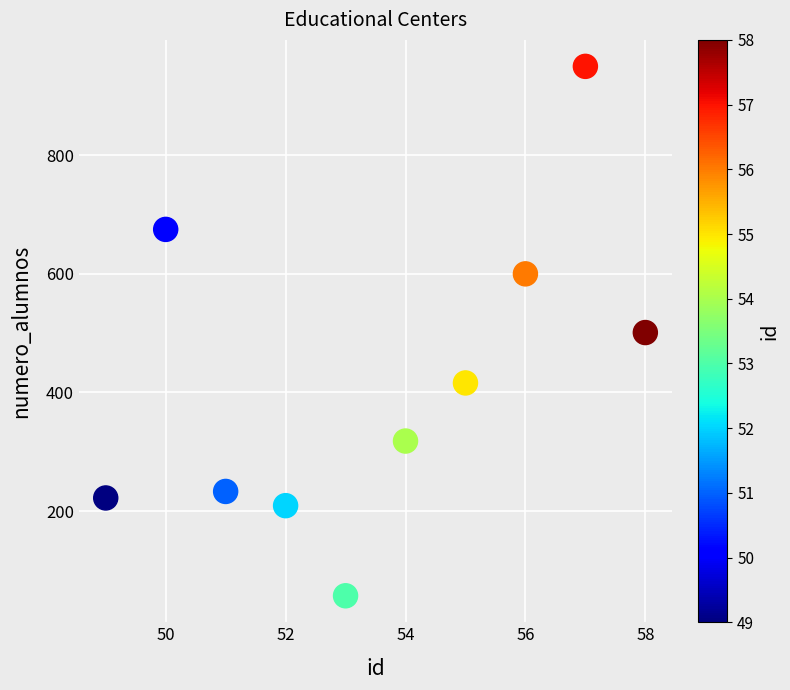

What is the range of Y values (max minus min)?

893